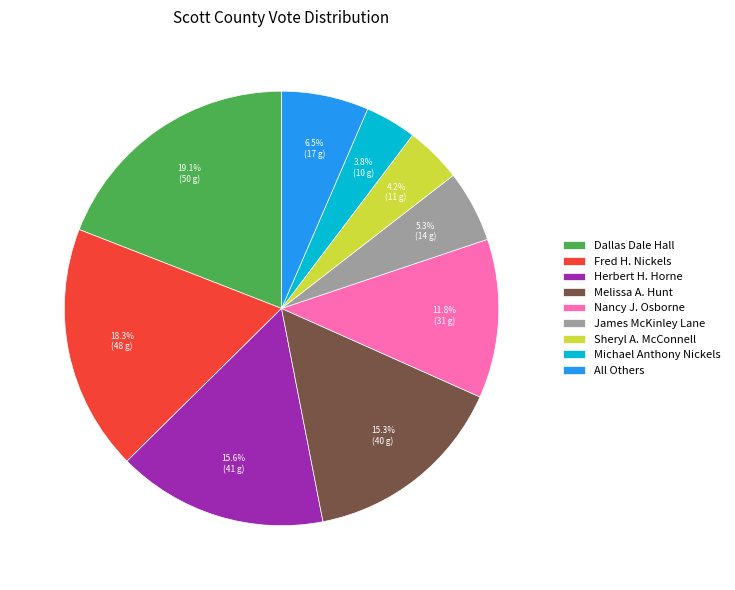

Between Dallas Dale Hall and Sheryl A. McConnell, which is larger?

Dallas Dale Hall